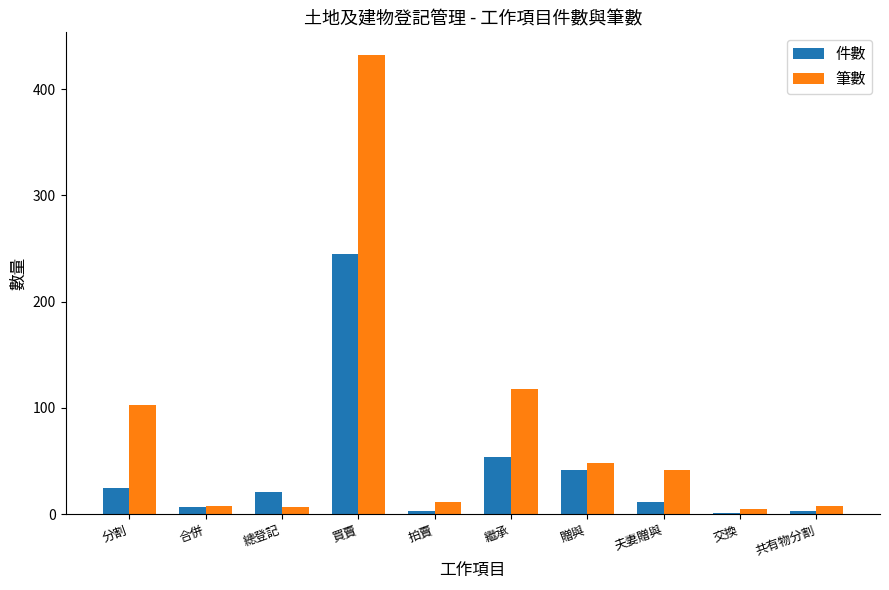

At which category is the sum across all series the highest?

買賣